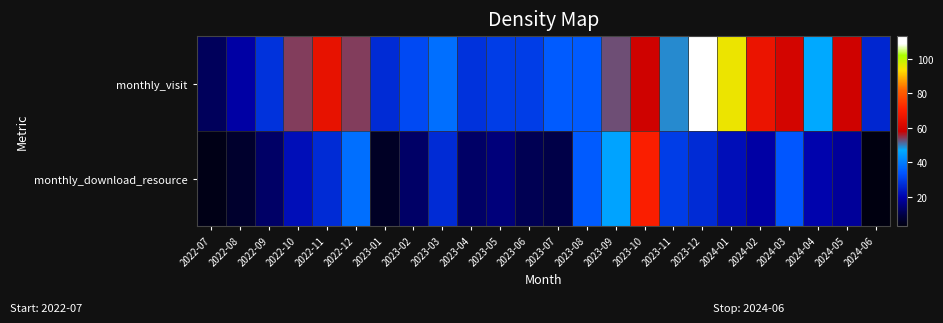

At which category is the sum across all series the highest?

2023-12